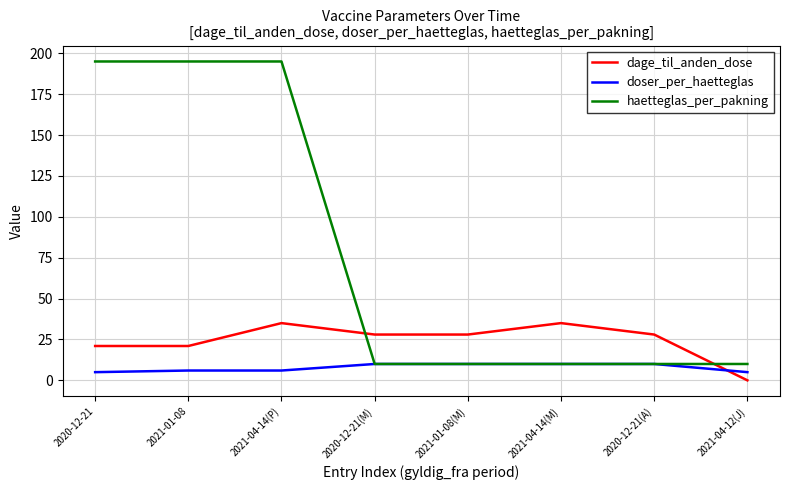

How many lines are shown in the chart?

3